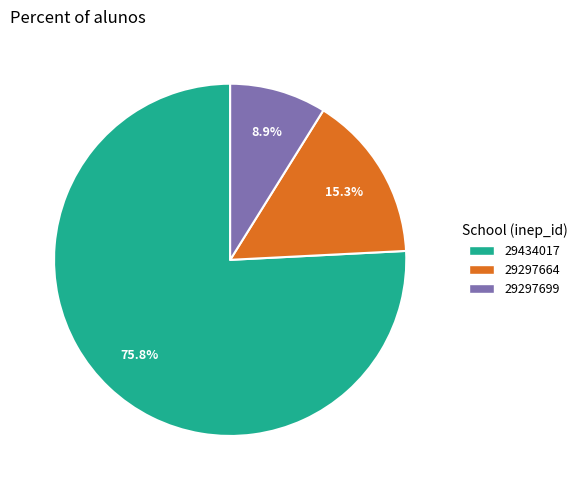

What is the total percentage of 29297699 and 29434017?

84.7%